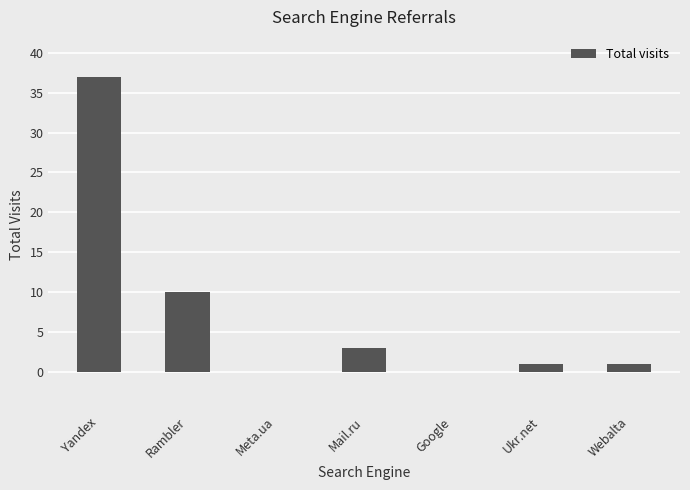

Reading left to right, extract all data points from this chart.

Yandex=37	Rambler=10	Meta.ua=0	Mail.ru=3	Google=0	Ukr.net=1	Webalta=1